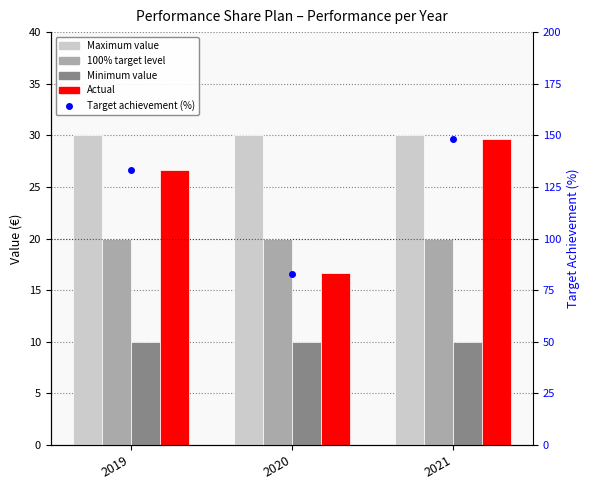

Reading right to left, extract all data points from this chart.

Maximum value: 2021=30.0	2020=30.0	2019=30.0
100% target level: 2021=20.0	2020=20.0	2019=20.0
Minimum value: 2021=10.0	2020=10.0	2019=10.0
Actual: 2021=29.6	2020=16.7	2019=26.7
Target achievement (%): 2021=148.0	2020=83.0	2019=133.0